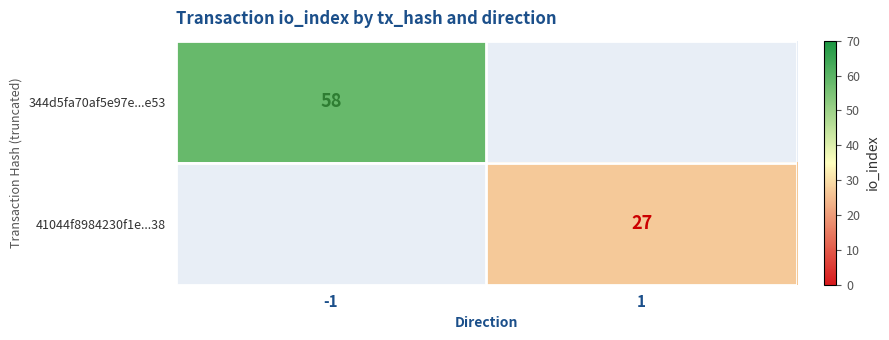

What is the greatest value displayed?

58.0